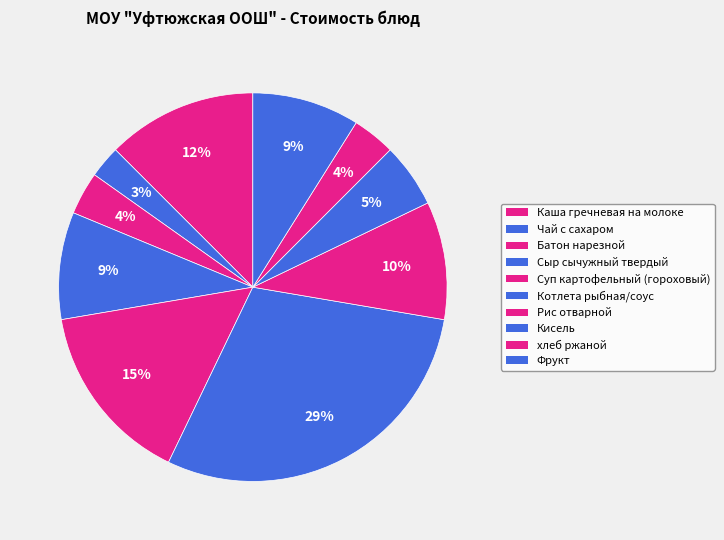

How many slices are in this pie chart?

10